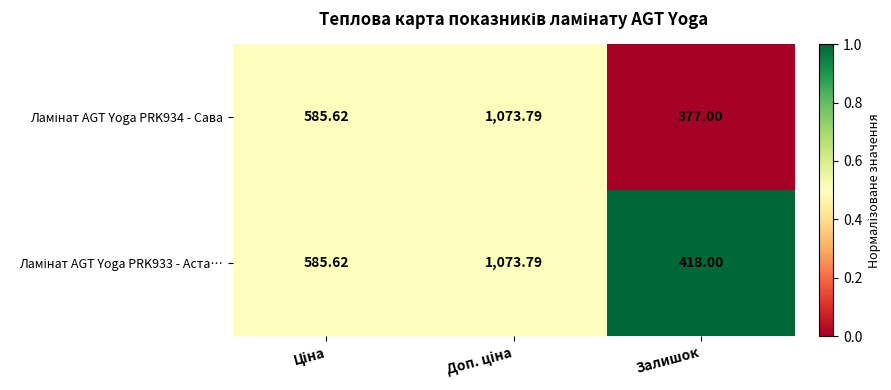

Count the number of categories in the chart.

3